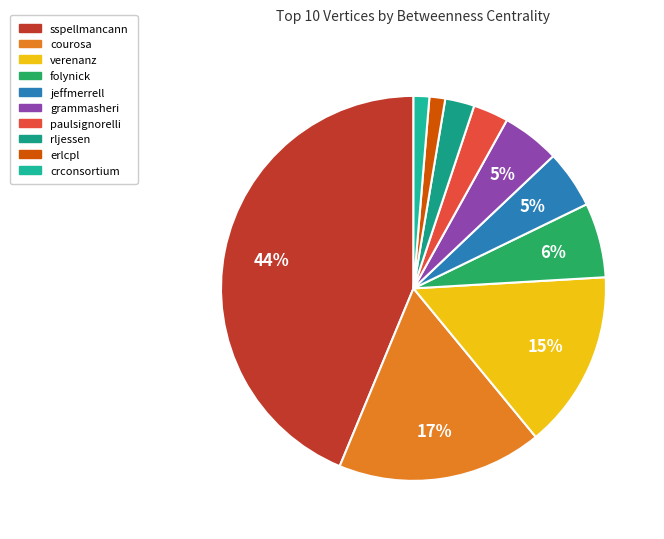

How many segments does this pie chart have?

10